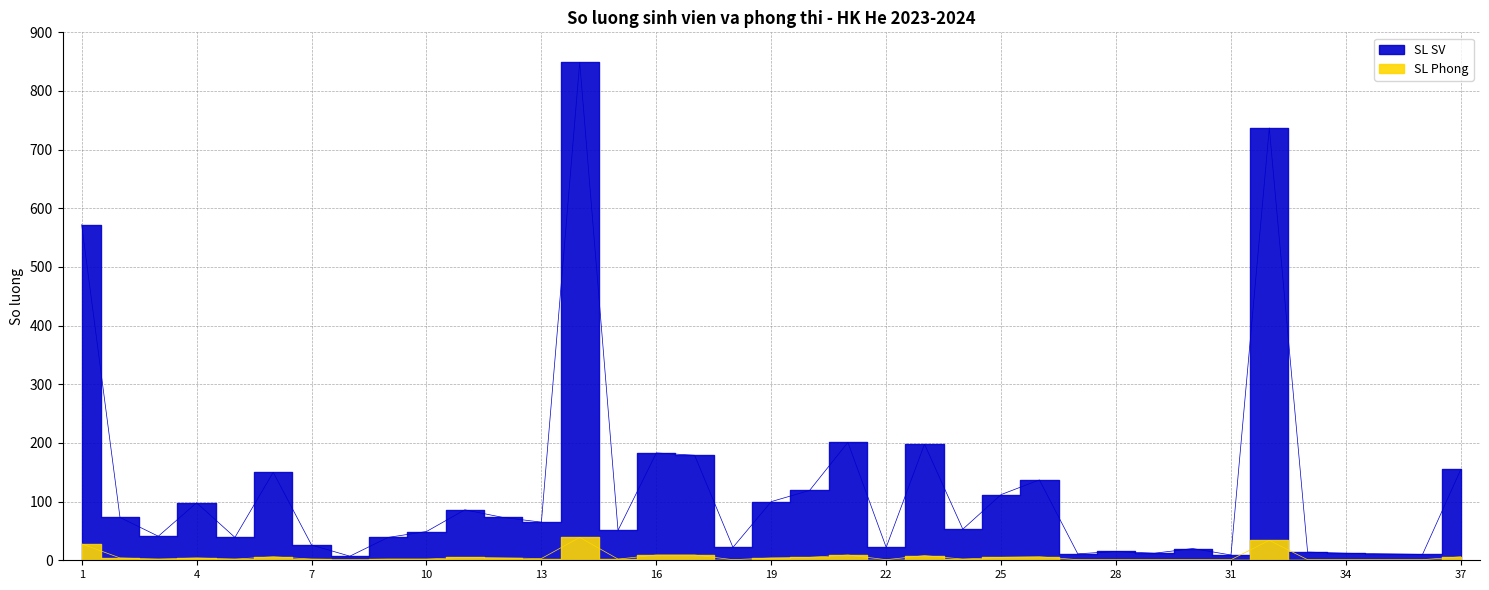

Reading left to right, extract all data points from this chart.

SL SV: 1=572	2=73	3=41	4=98	5=39	6=150	7=26	8=7	9=39	10=49	11=86	12=73	13=65	14=849	15=51	16=183	17=179	18=22	19=100	20=119	21=201	22=22	23=198	24=53	25=112	26=137	27=11	28=15	29=12	30=20	31=9	32=737	33=14	34=12	35=11	36=10	37=155
SL Phong: 1=28	2=4	3=2	4=4	5=2	6=6	7=2	8=1	9=2	10=2	11=5	12=4	13=3	14=39	15=2	16=9	17=9	18=1	19=4	20=5	21=9	22=1	23=8	24=2	25=5	26=6	27=1	28=1	29=1	30=1	31=1	32=34	33=1	34=1	35=1	36=1	37=6